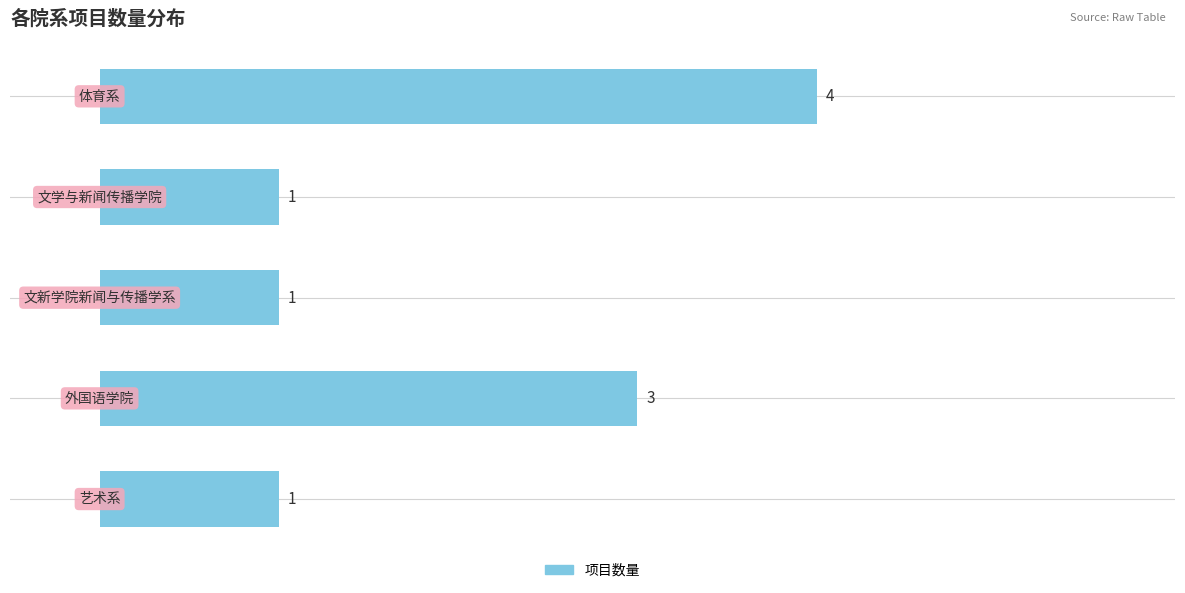

What is the difference between the maximum and minimum values?

3